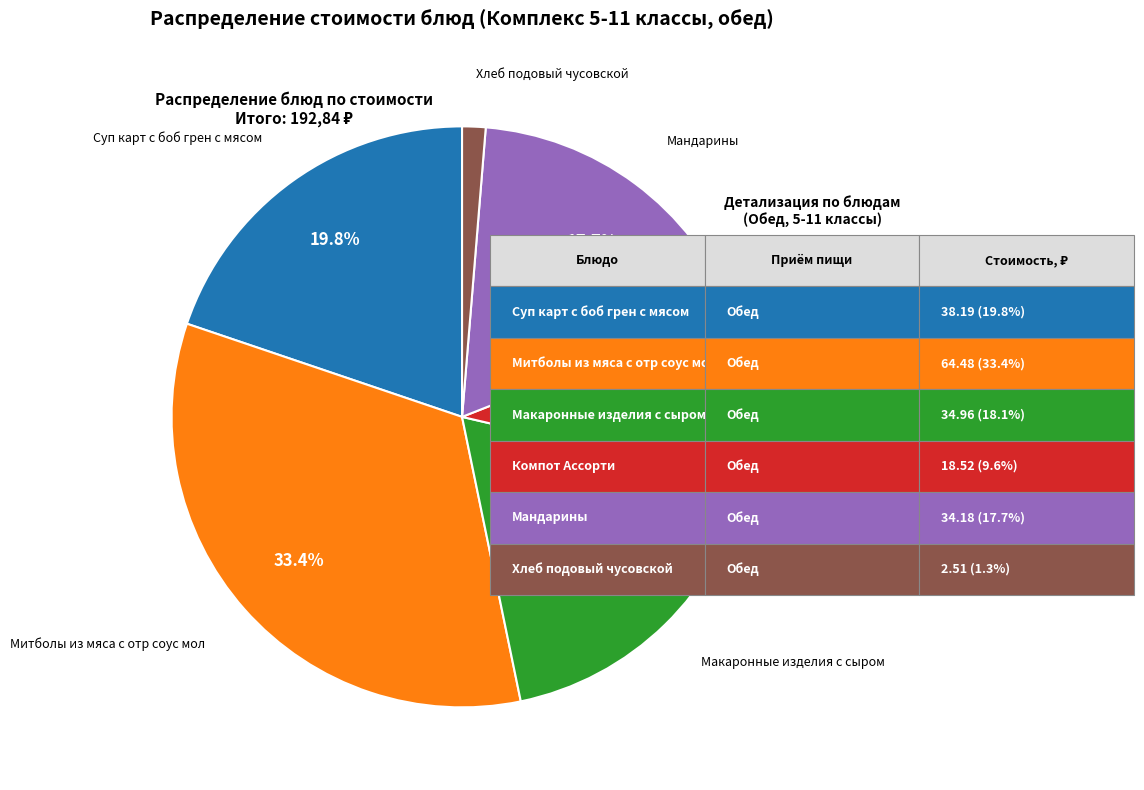

Is there any slice that represents more than half of the pie?

No